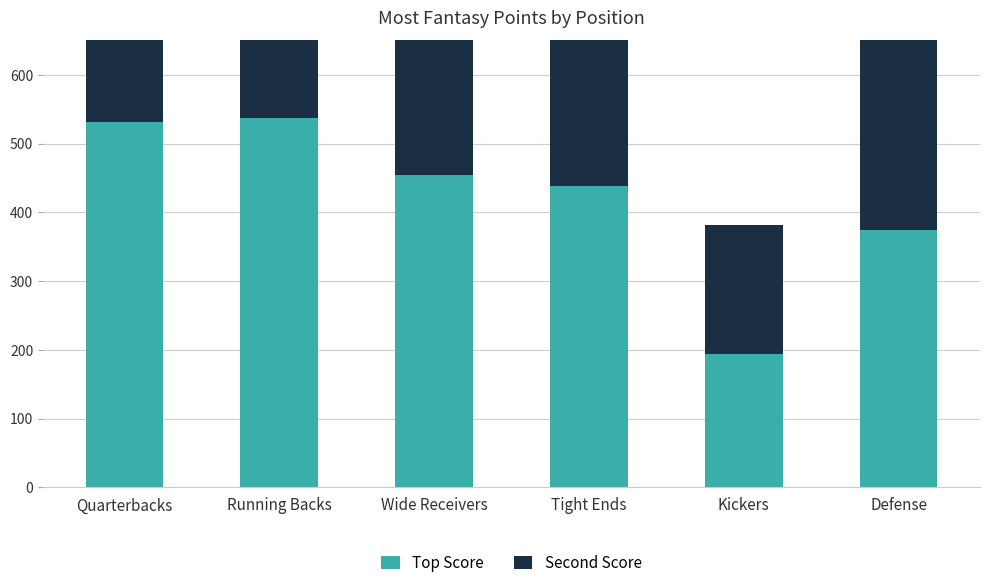

What is the difference between the maximum and second lowest values in the Top Score series?

162